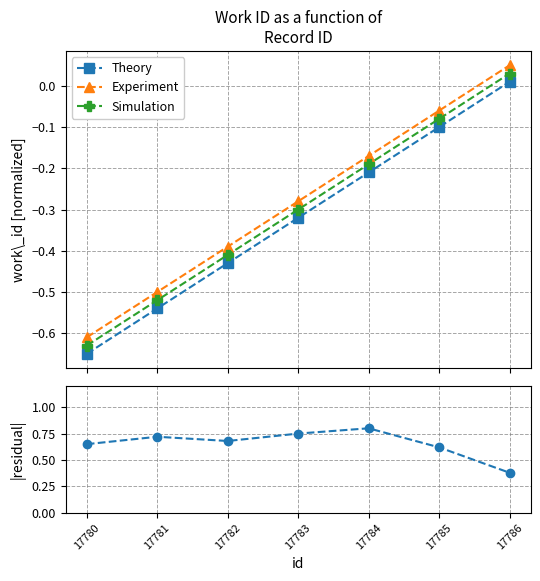

True or false: Theory and |residual| intersect in this chart.

False